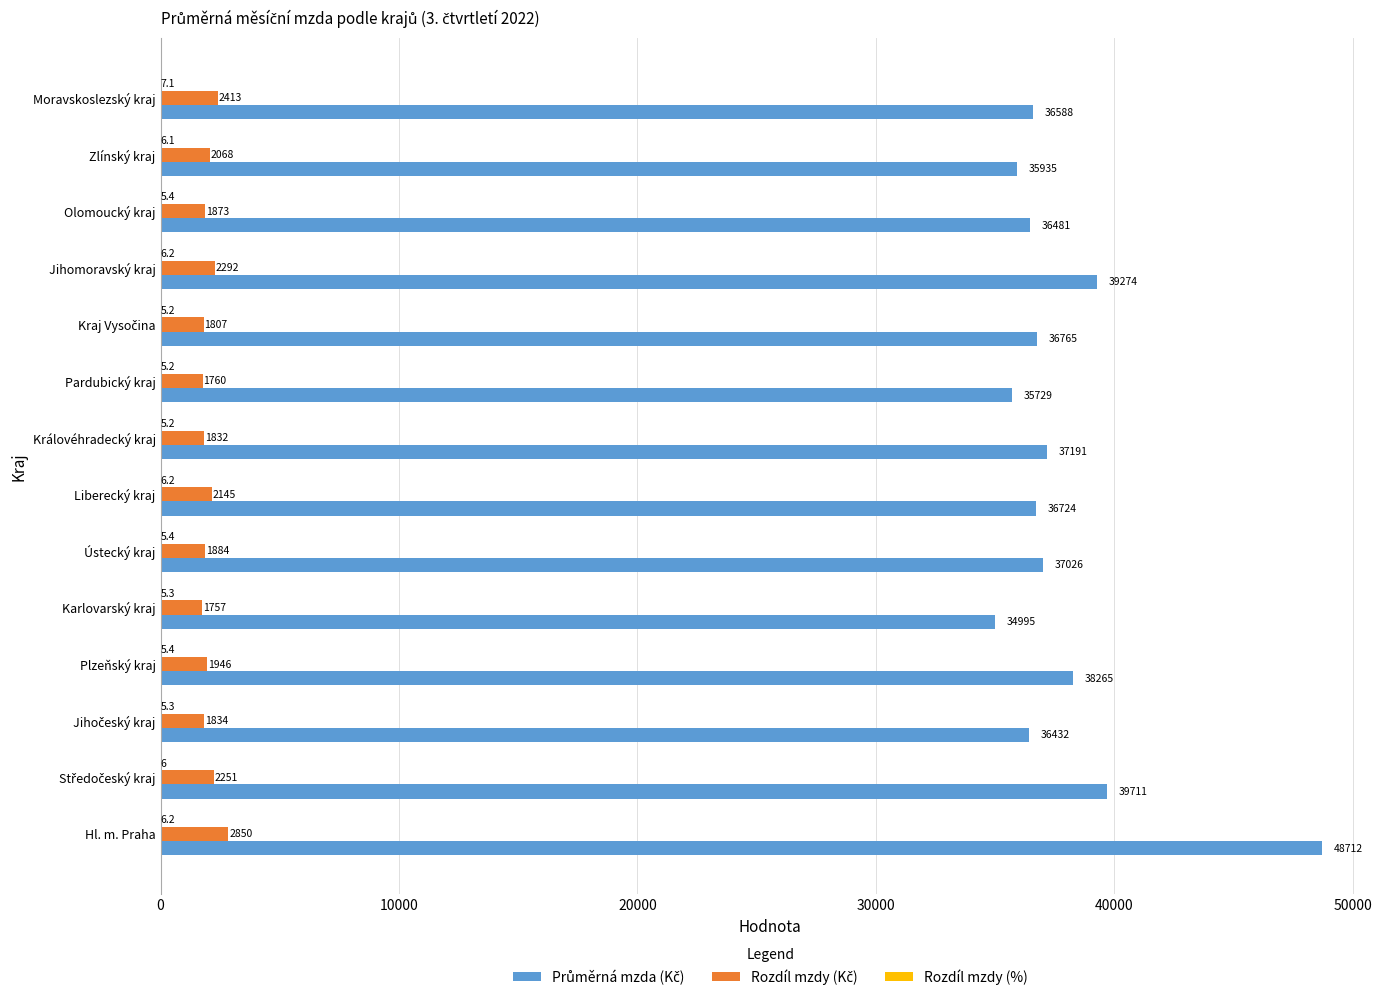

At which category is the sum across all series the highest?

Hl. m. Praha